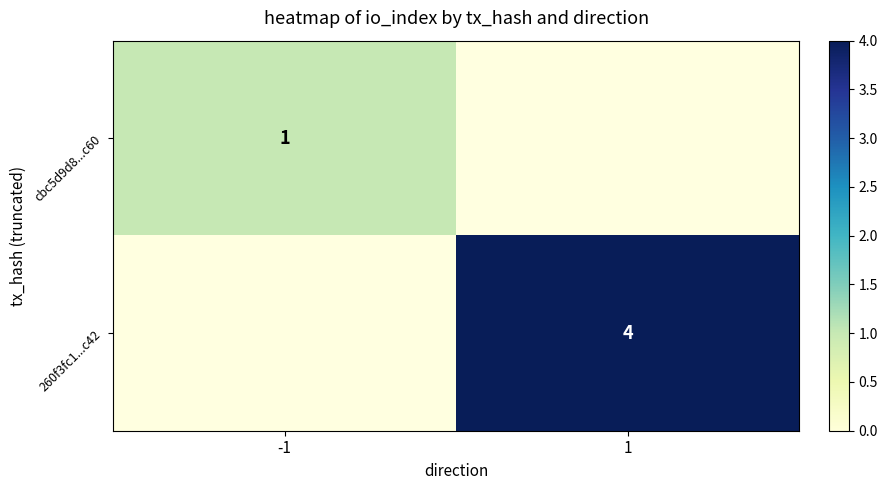

The value of 260f3fc1...c42 at 1 is 4. True or false?

True